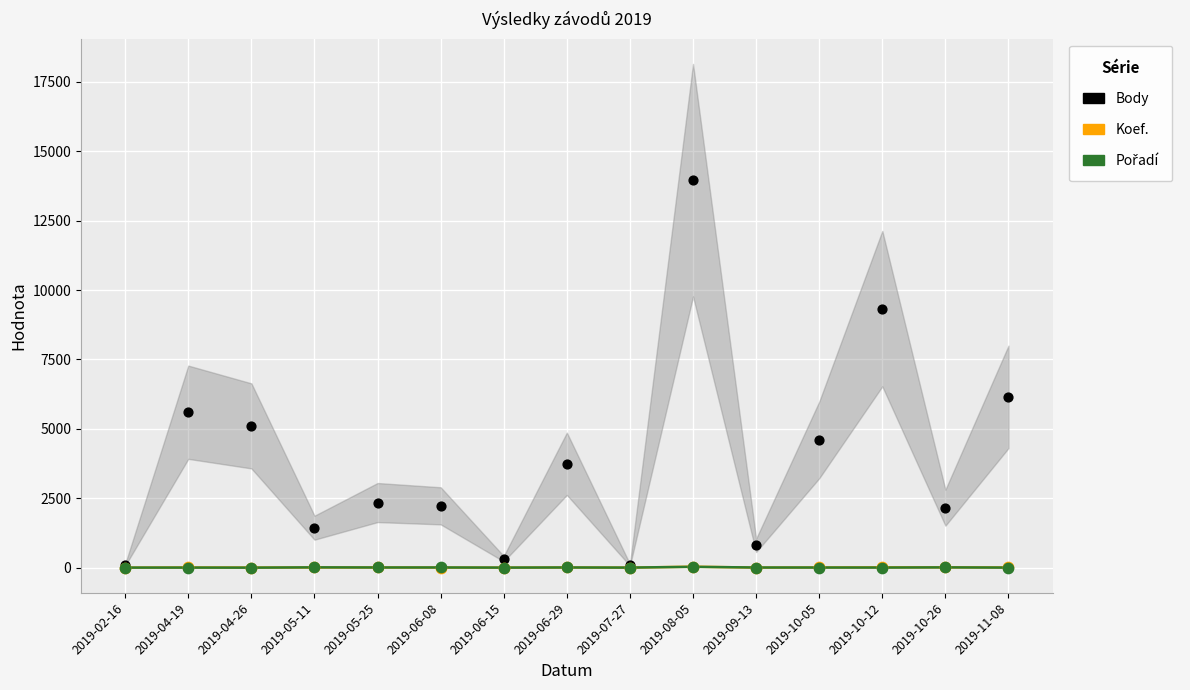

At how many categories does at least one series exceed 5369?

4